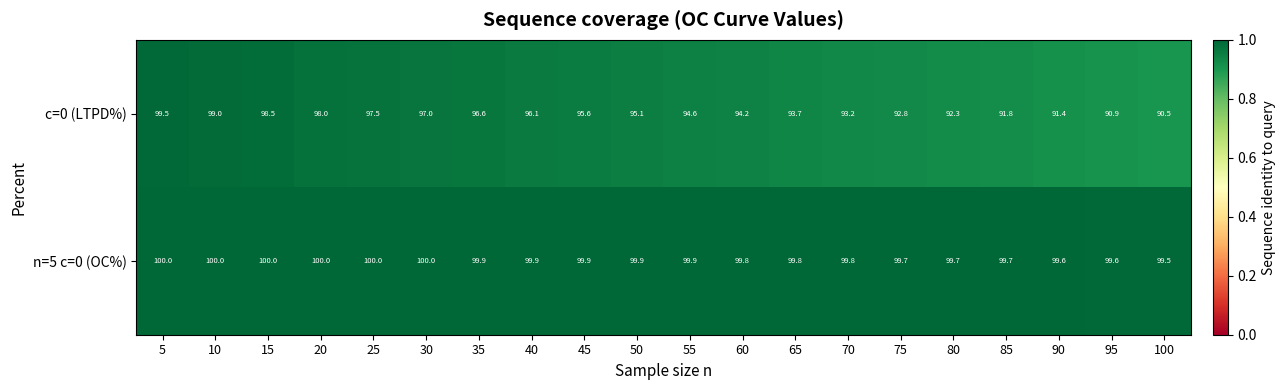

List the series in order of their peak value, highest first.

n=5 c=0 (OC%), c=0 (LTPD%)